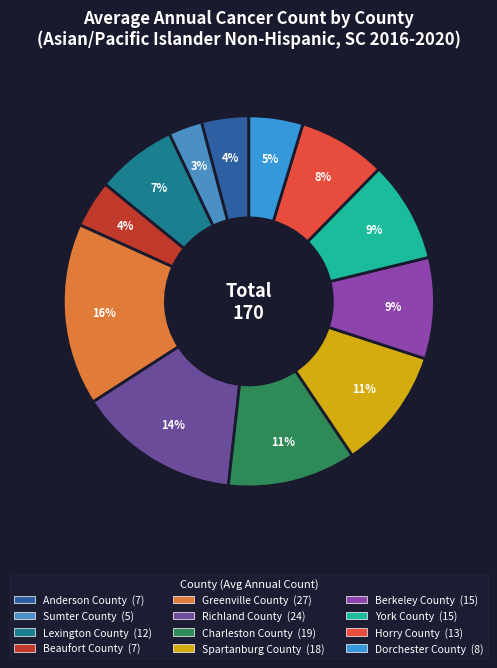

What percentage is the Dorchester County slice, to the nearest percent?

5%